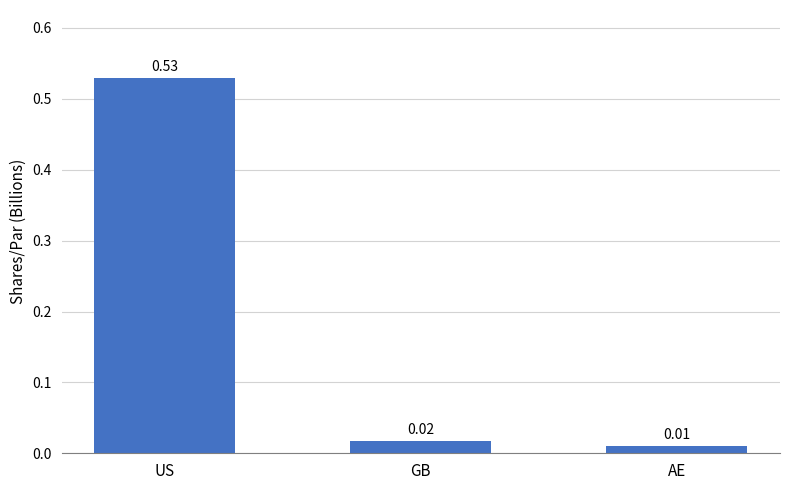

What is the sum of all values?

0.6